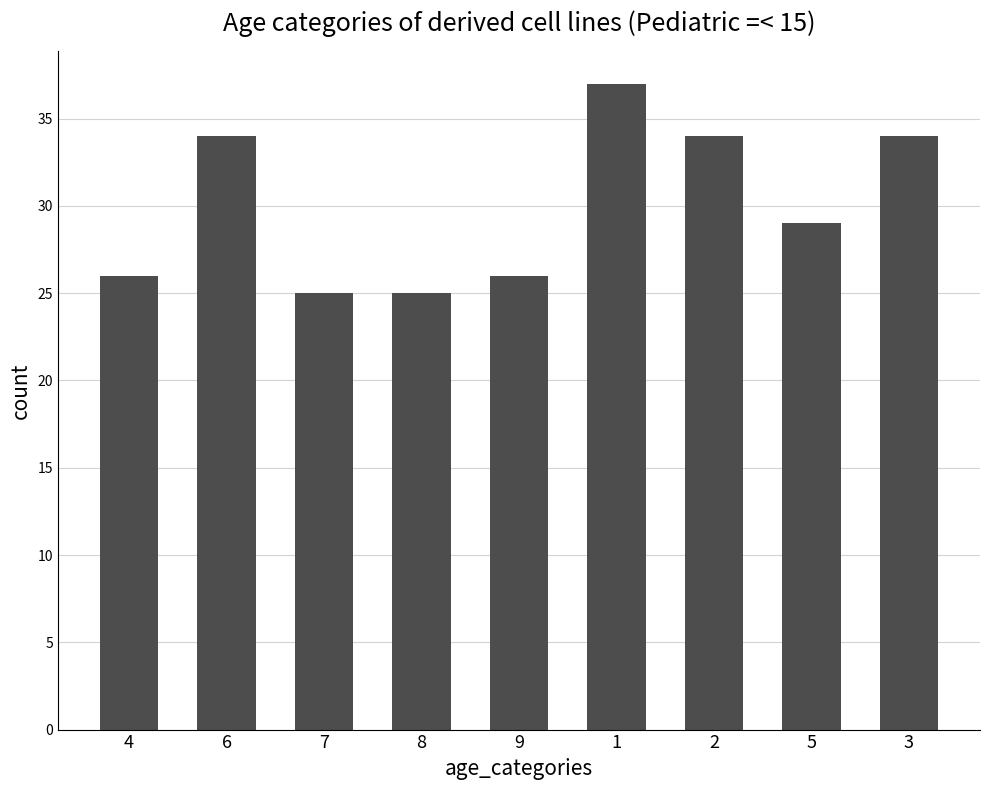

Does the chart contain any negative values?

No